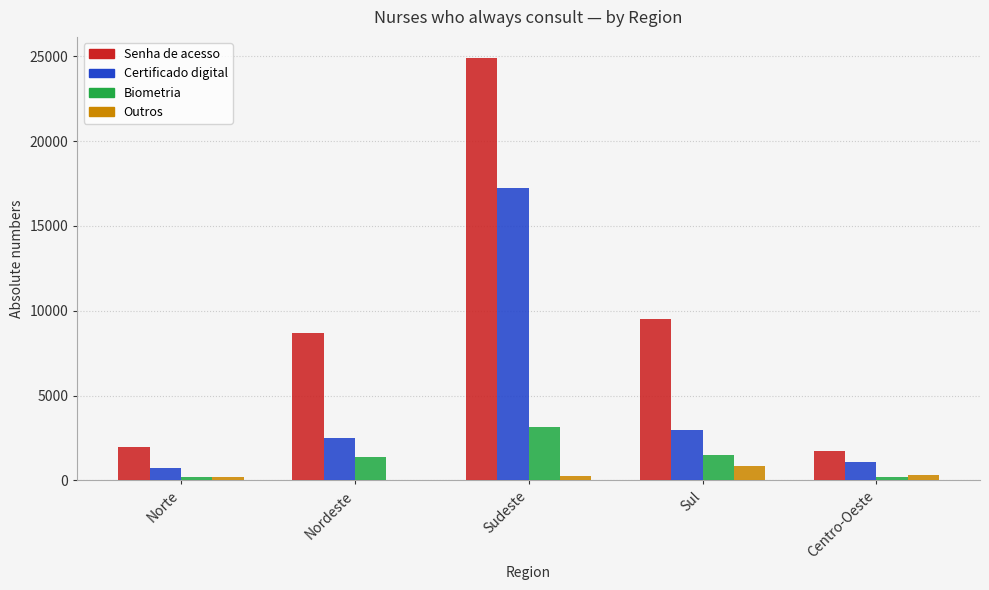

What is the highest value of the Senha de acesso series?

24894.0